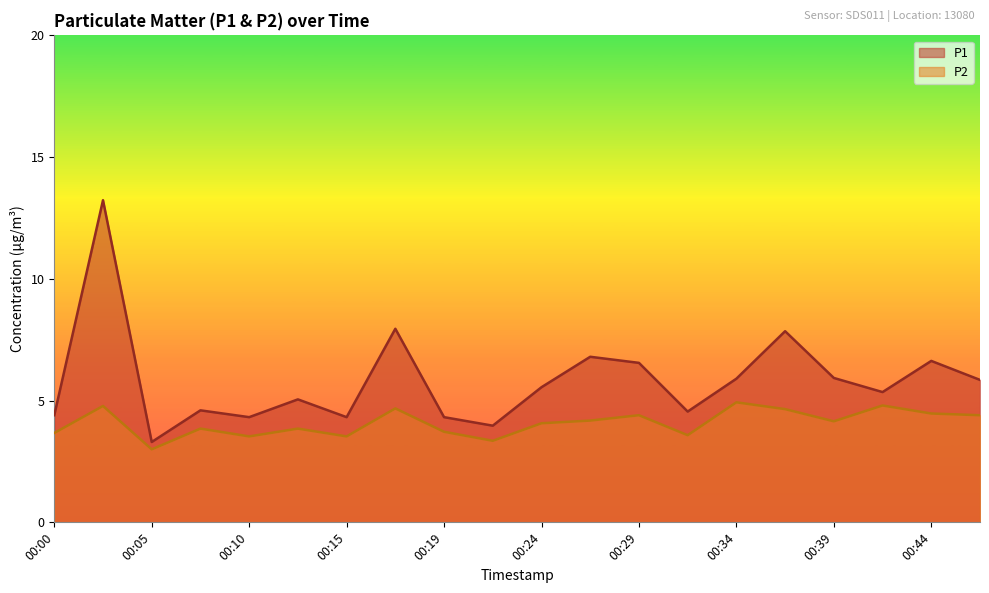

How many categories are shown in the chart?

20